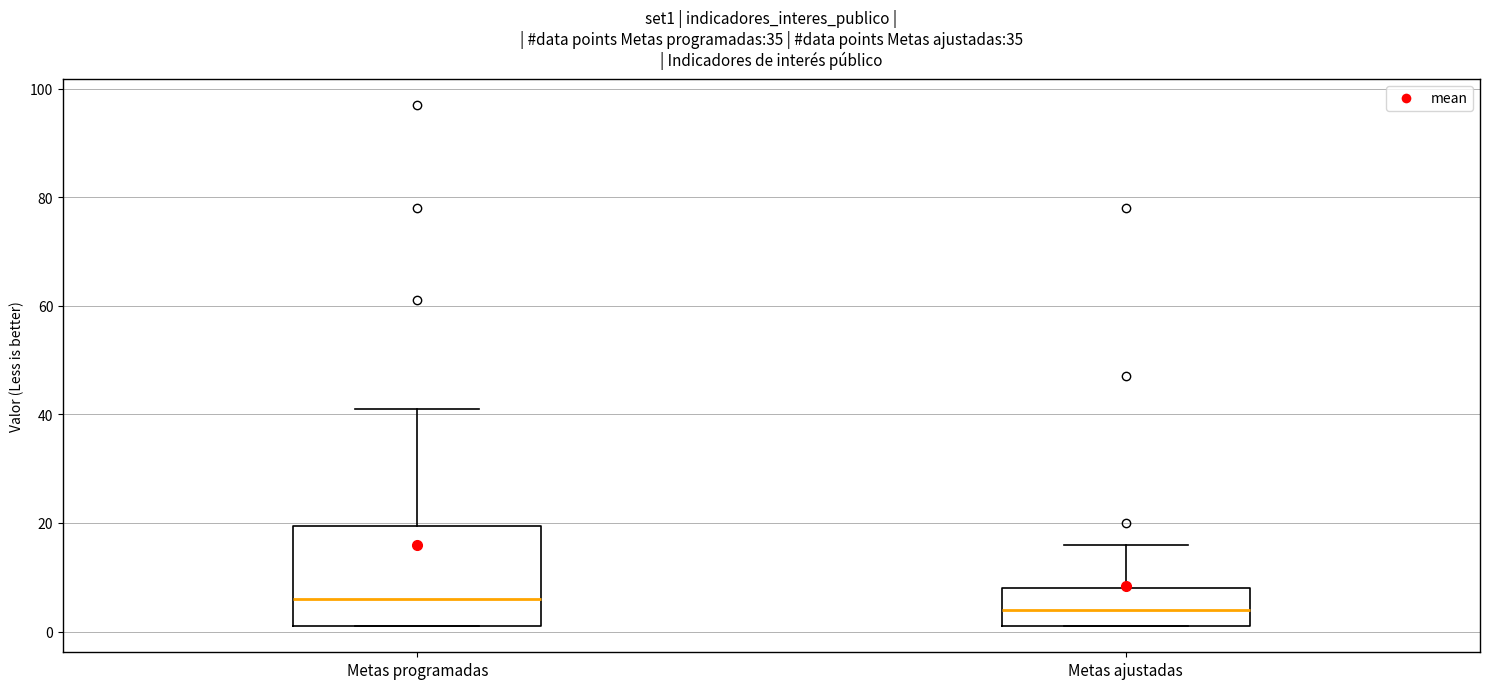

Reading left to right, read every box against the y-axis: the position of its median line, the range the box covers, and the ends of its whiskers. The values are not printed on the chart, so give them approximately, as read against the axis.

Metas programadas: median 6, box 2 to 20, whiskers 0 to 42
Metas ajustadas: median 4, box 2 to 8, whiskers 0 to 16